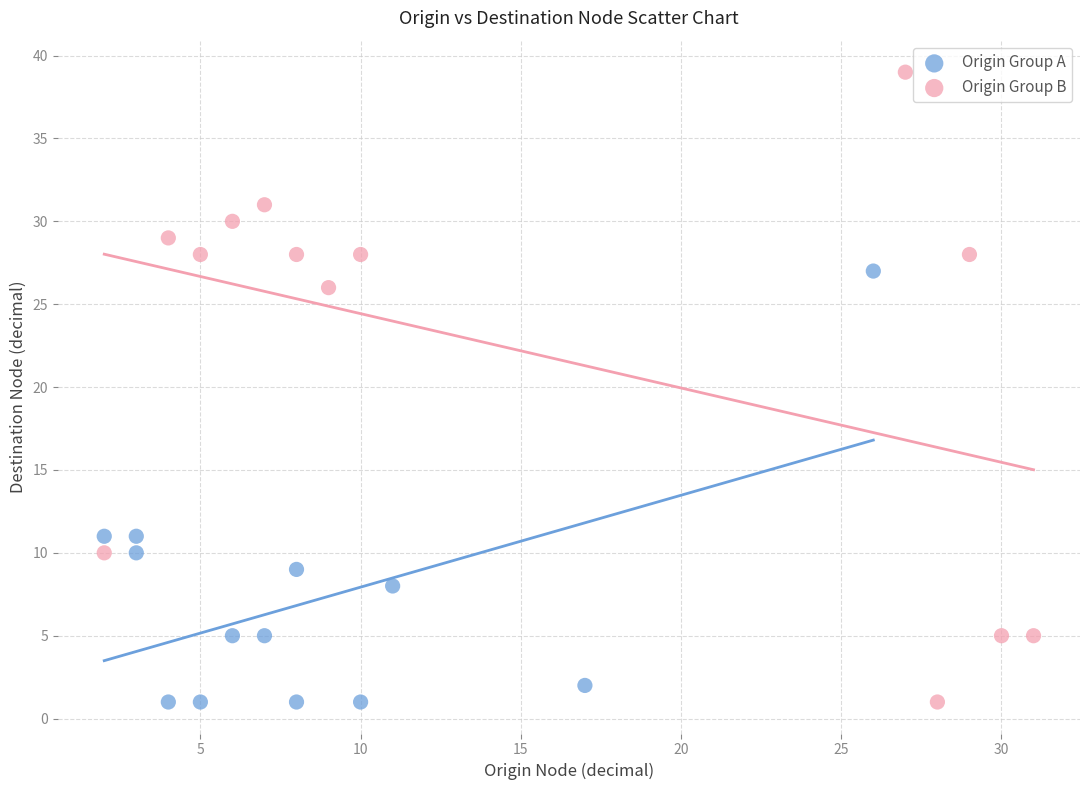

Which series reaches the maximum Y coordinate?

Origin Group B